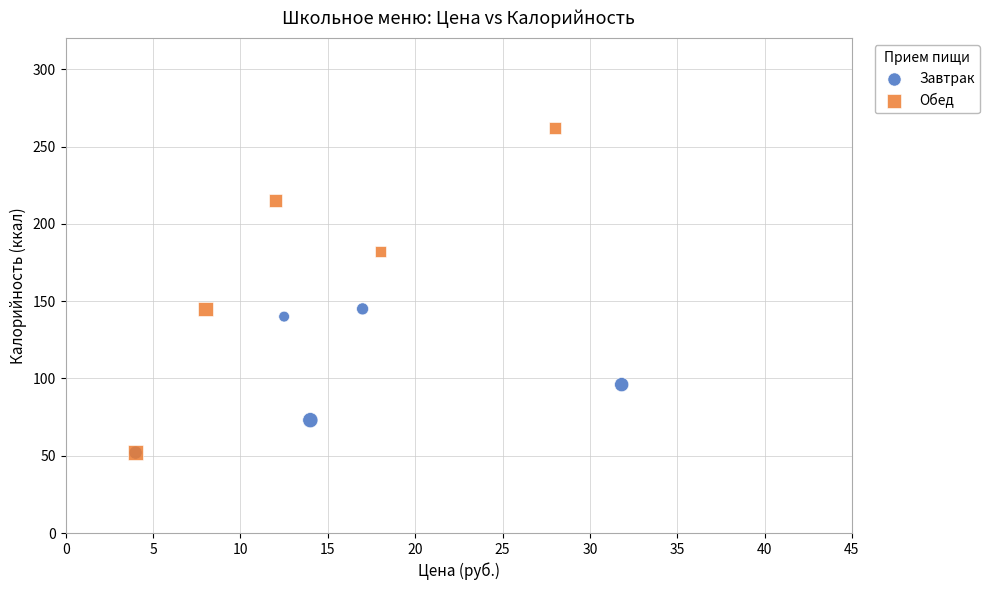

Which series has the largest Y range (max minus min)?

Обед